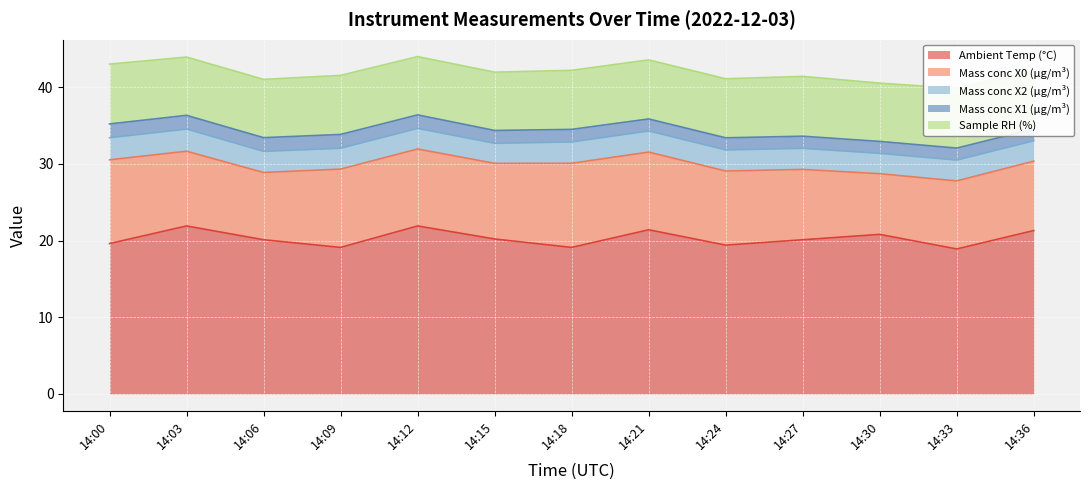

What is the difference between the maximum and minimum values in the Mass conc X2 (μg/m³) series?

0.3